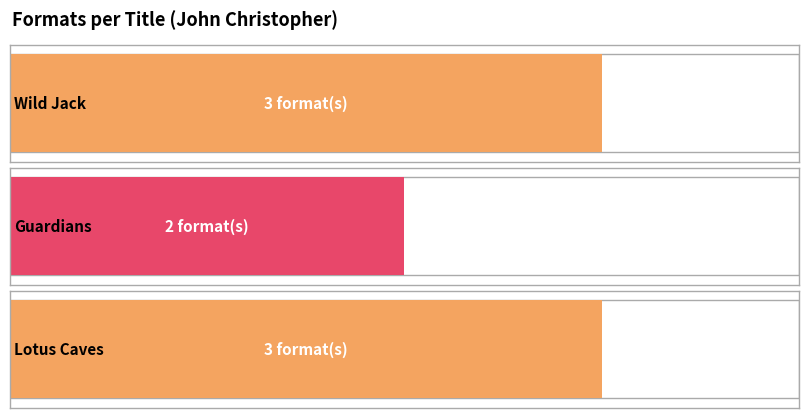

Does the chart contain any negative values?

No